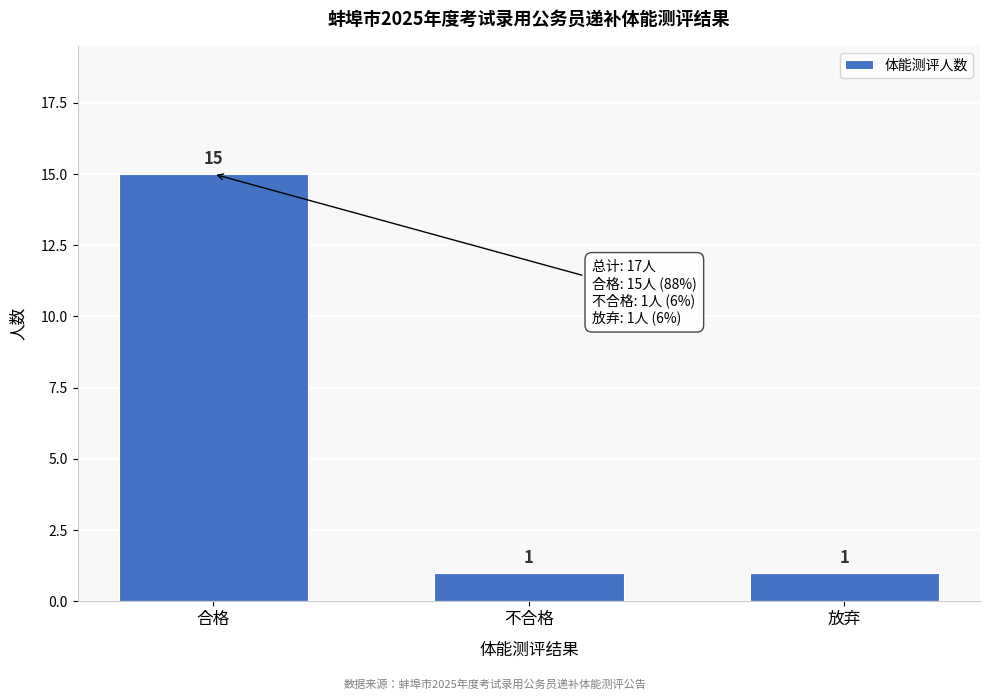

Reading right to left, list all the values displayed in this chart.

放弃=1	不合格=1	合格=15